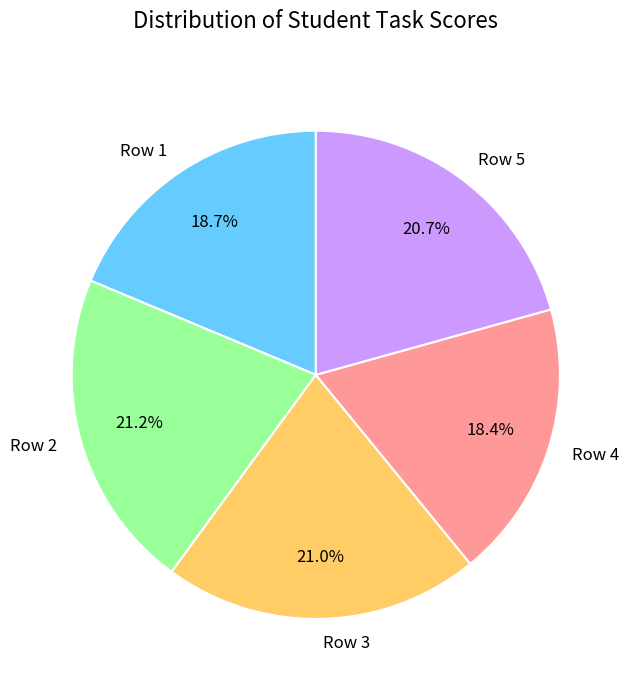

Is there any slice that represents more than half of the pie?

No